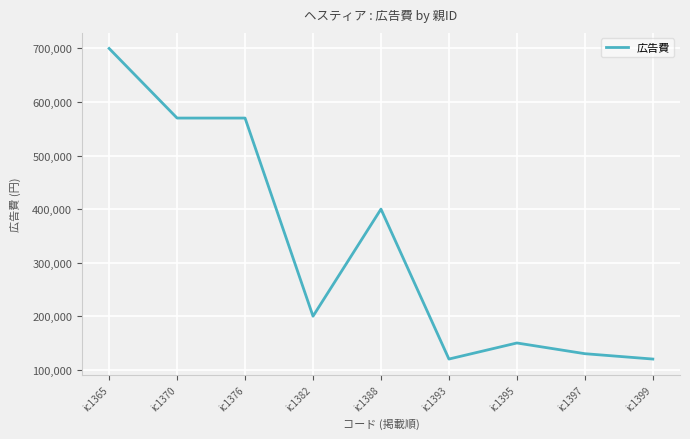

Is this an area chart (filled region under the line)?

No